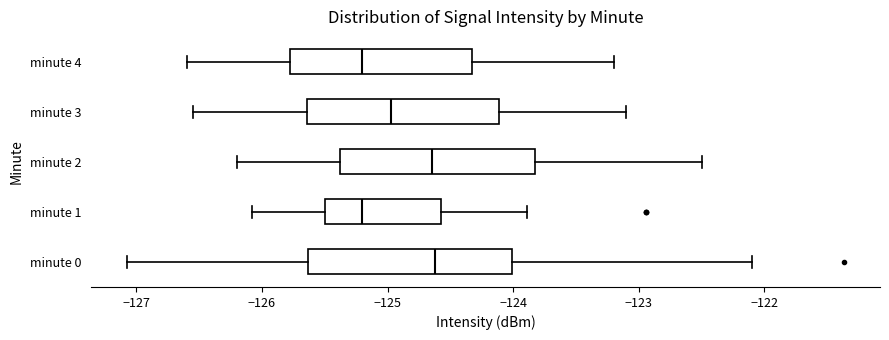

Reading bottom to top, read every box against the x-axis: the position of its median line, the range the box covers, and the ends of its whiskers. The values are not printed on the chart, so give them approximately, as read against the axis.

minute 0: median -124.6, box -125.6 to -124.0, whiskers -127.1 to -122.1
minute 1: median -125.2, box -125.5 to -124.6, whiskers -126.1 to -123.9
minute 2: median -124.6, box -125.4 to -123.8, whiskers -126.2 to -122.5
minute 3: median -125.0, box -125.6 to -124.1, whiskers -126.5 to -123.1
minute 4: median -125.2, box -125.8 to -124.3, whiskers -126.6 to -123.2